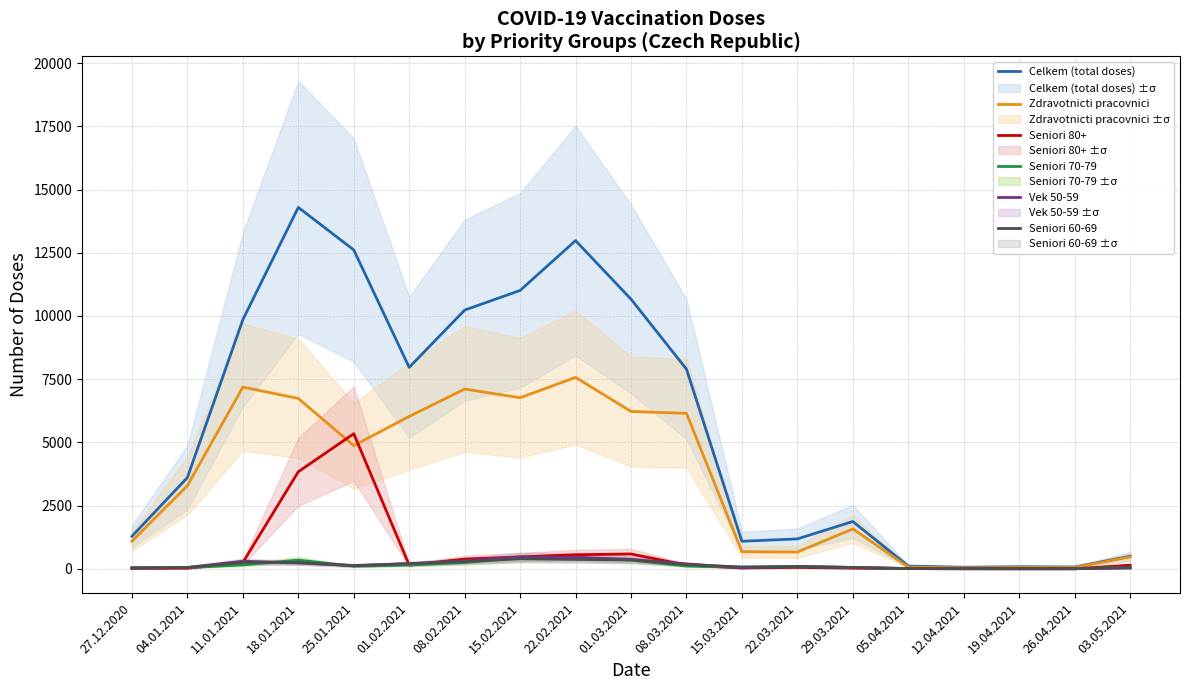

Is it true that Seniori 80+ equals 5 at 05.04.2021?

True